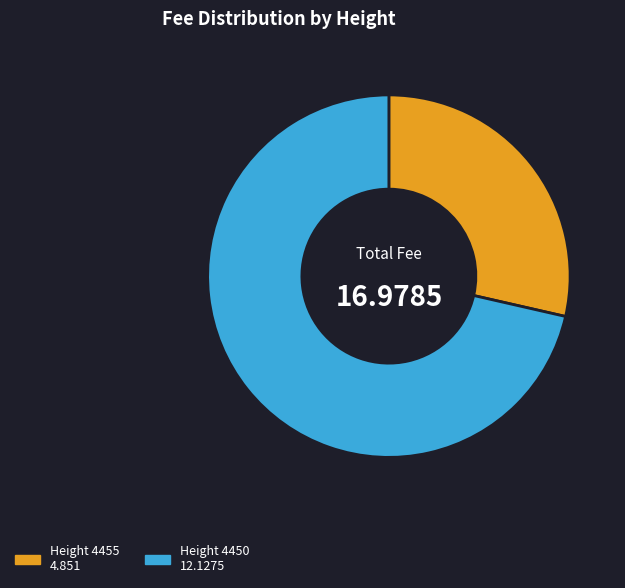

Is there any slice that represents more than half of the pie?

Yes